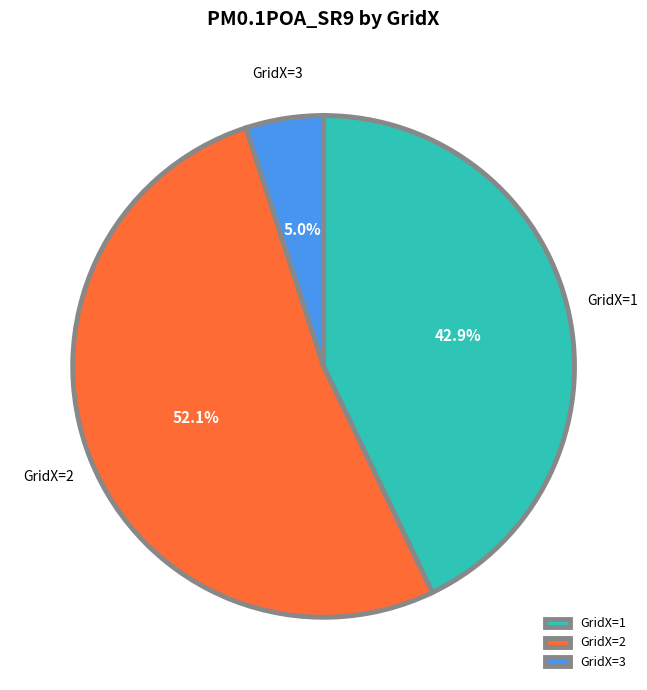

Does any single category account for the majority?

Yes